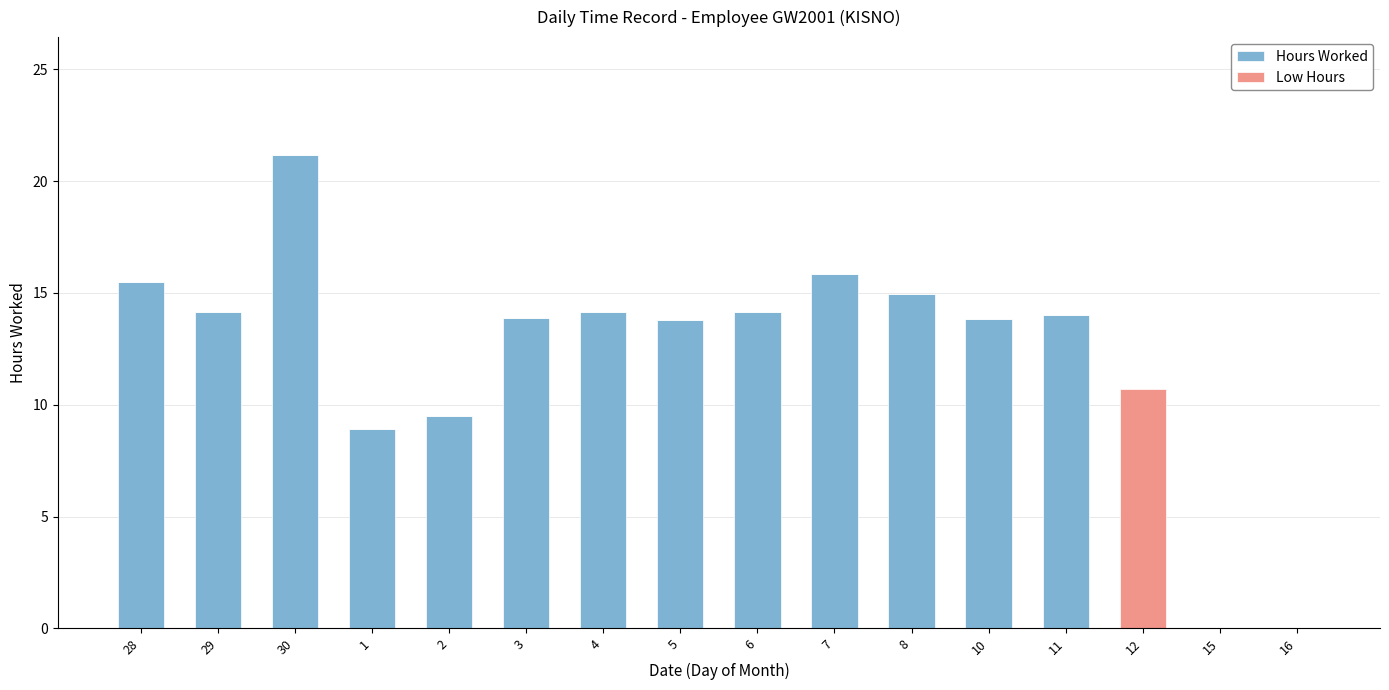

What is the sum of the Hours Worked values at 11 and 4?

28.2